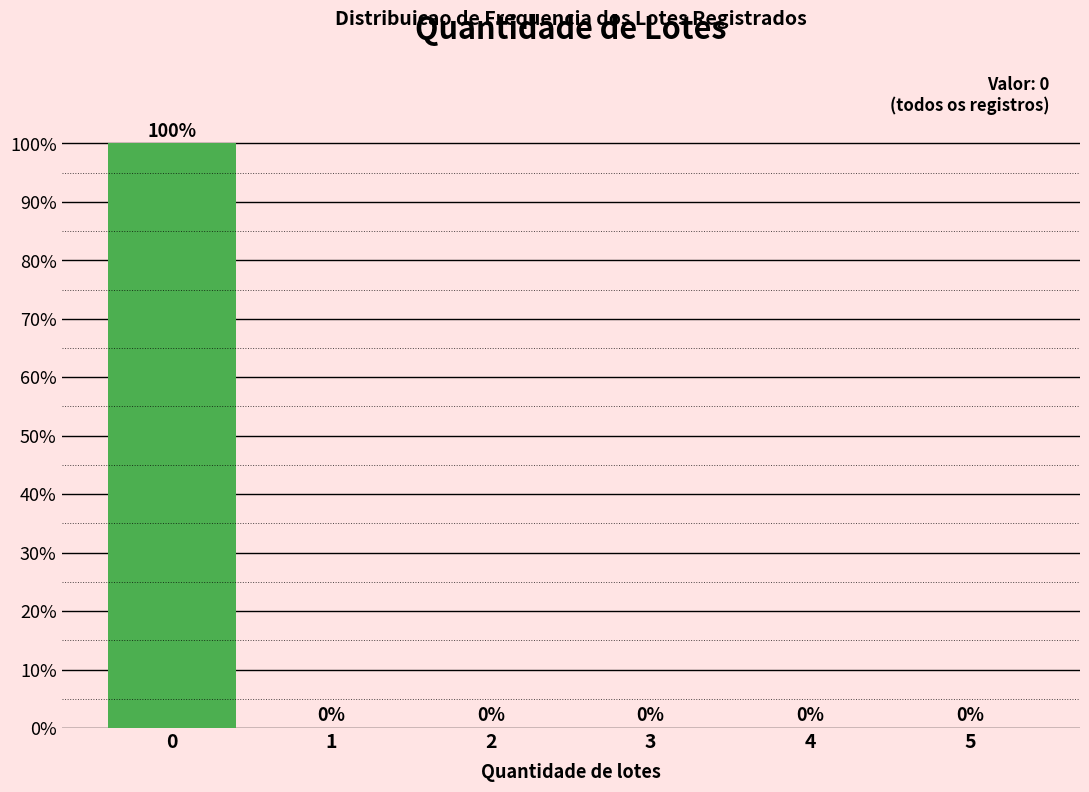

Reading right to left, transcribe all the data shown in this chart.

5=0	4=0	3=0	2=0	1=0	0=100